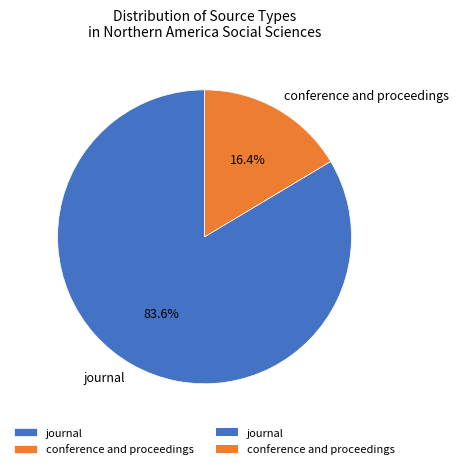

True or false: conference and proceedings accounts for 16% of the total.

True